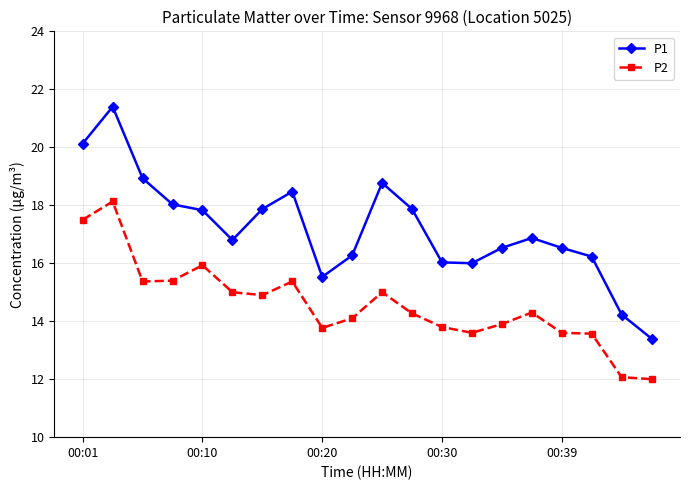

List the series in order of their peak value, highest first.

P1, P2